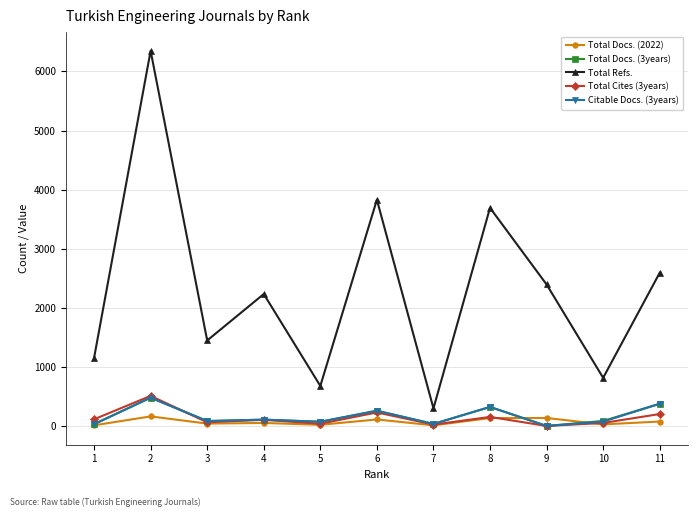

At which category does Total Refs. reach its first local valley?

3